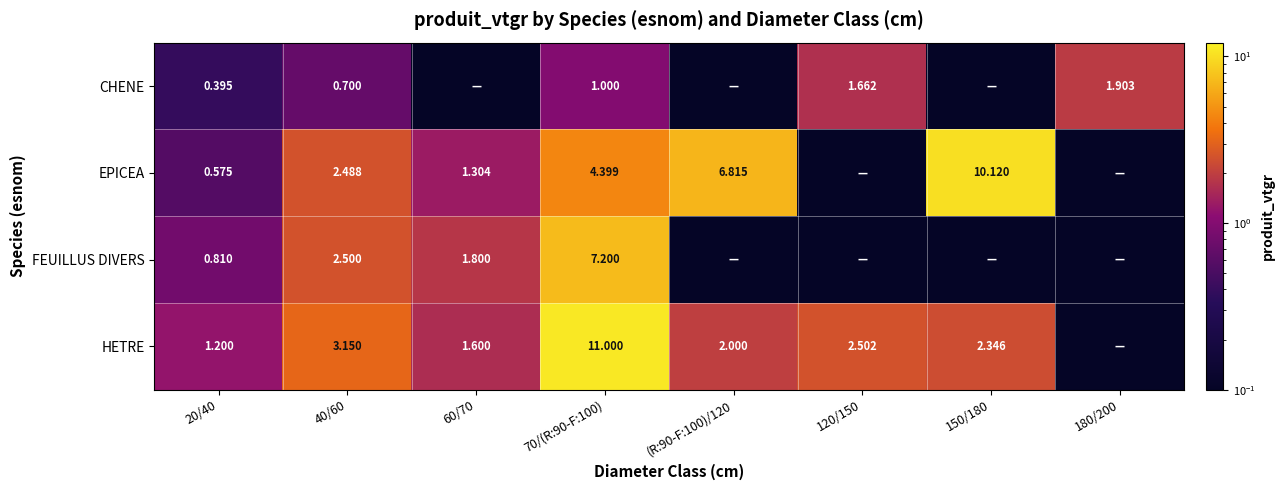

Rank the series at 40/60 from lowest to highest value.

CHENE, EPICEA, FEUILLUS DIVERS, HETRE